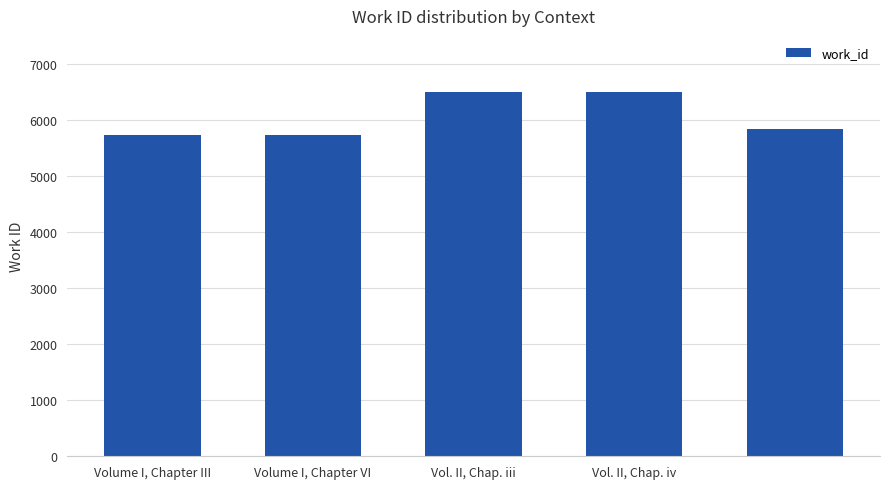

What is the difference between the maximum and second lowest values?

770